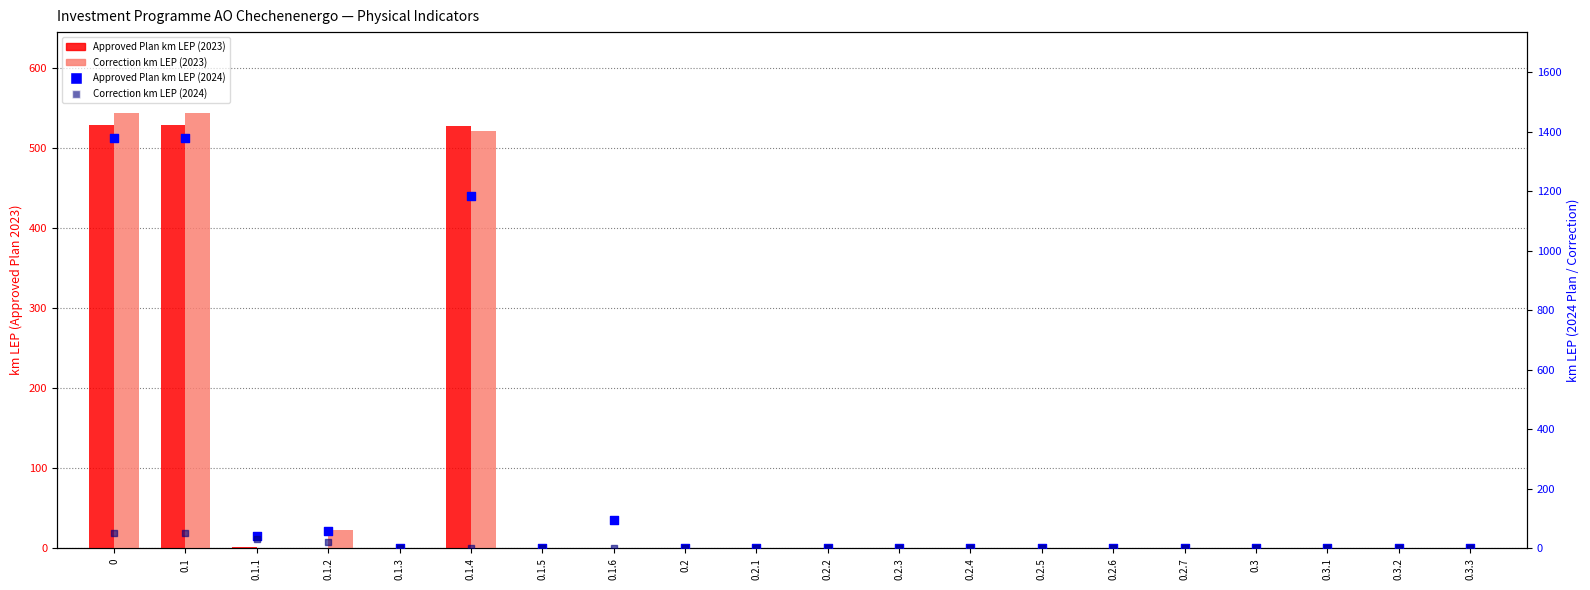

Is the value of Correction km LEP (2023) at 0.2.6 greater than the value of Approved Plan km LEP (2023) at 0.1.6?

No